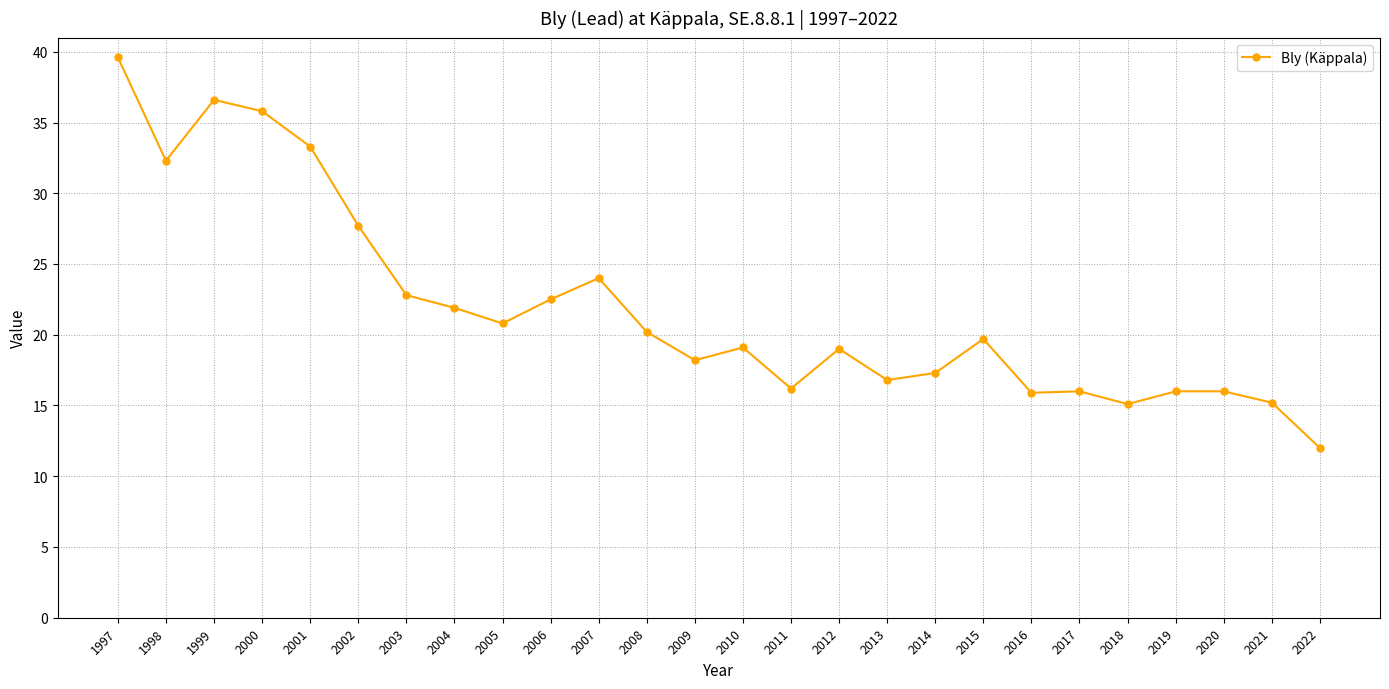

What is the minimum value shown in the chart?

12.0